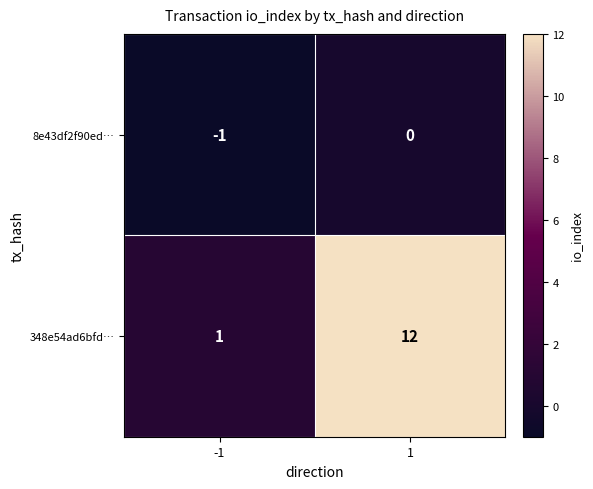

What is the spread (max minus min) of values at -1?

2